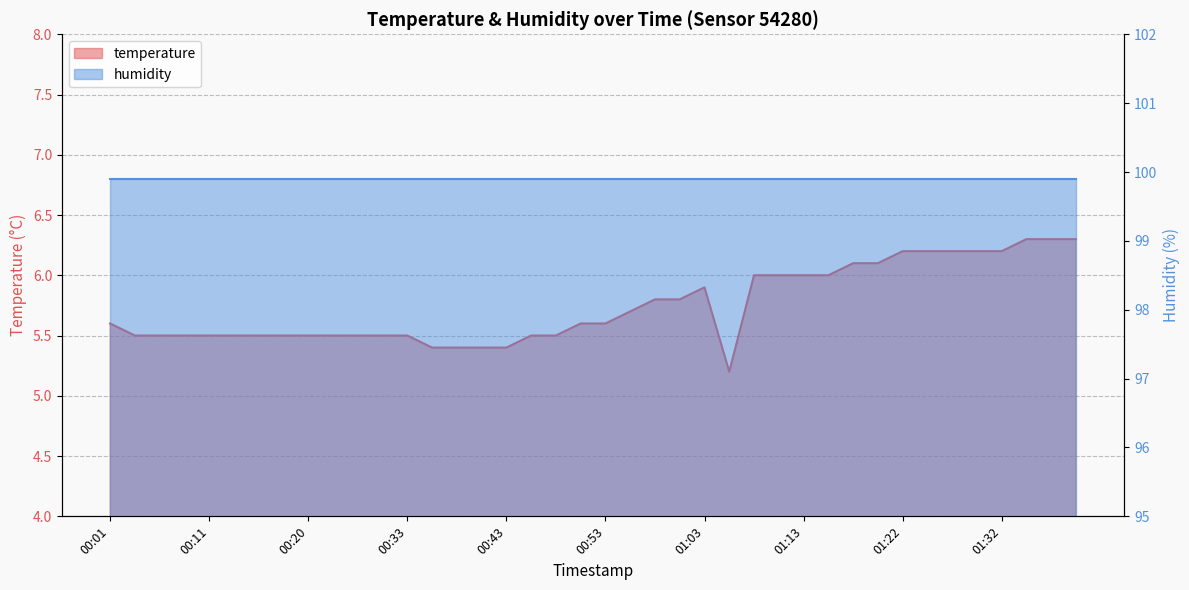

What is the difference between the second highest and second lowest values?

0.9